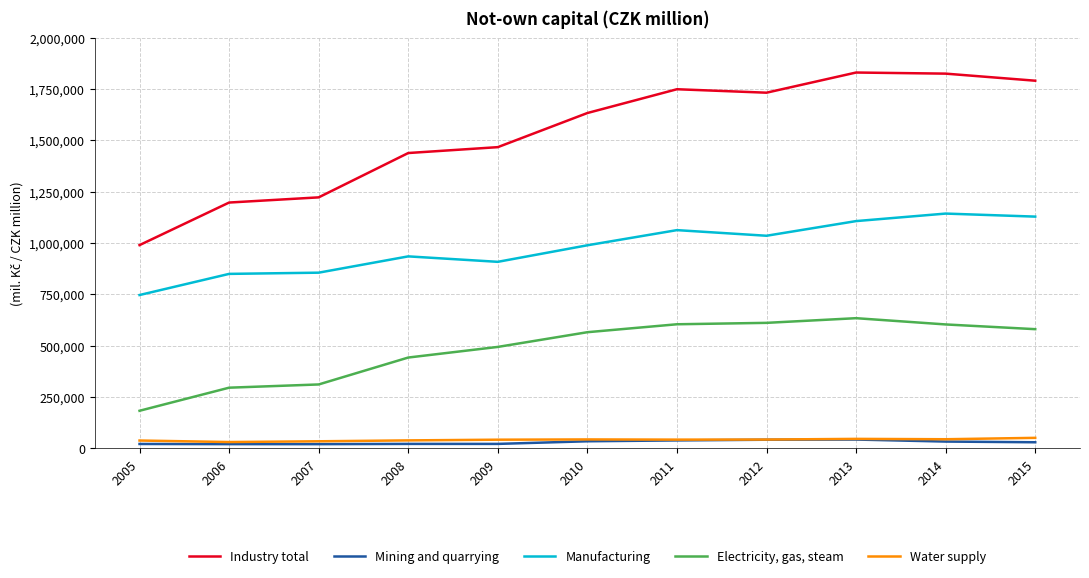

What is the spread (max minus min) of values at 2010?

1598493